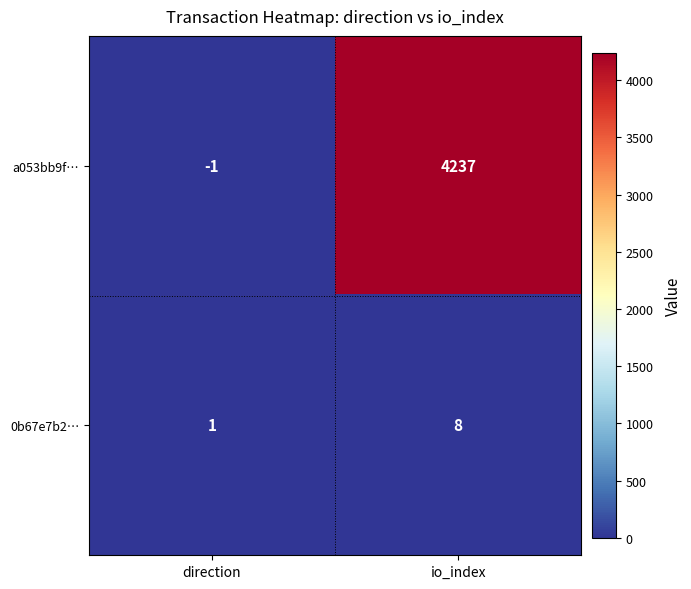

Rank the series by their maximum value, from lowest to highest.

0b67e7b2…, a053bb9f…